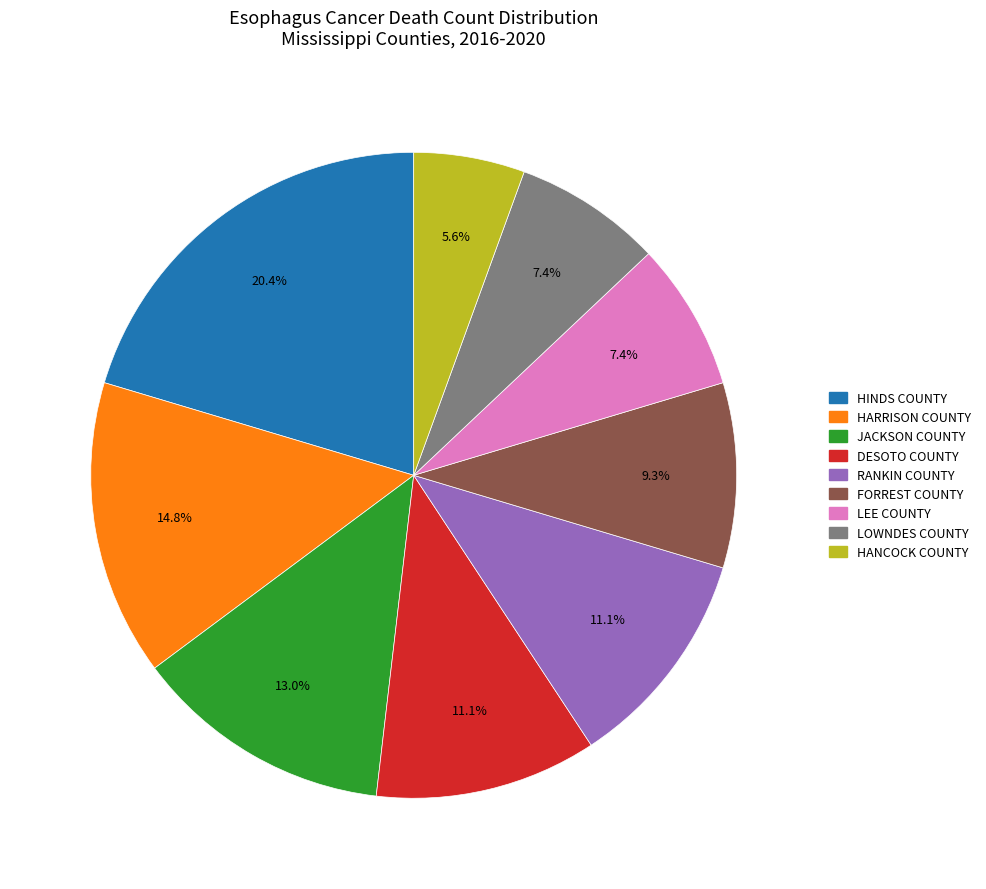

Is there any slice that represents more than half of the pie?

No